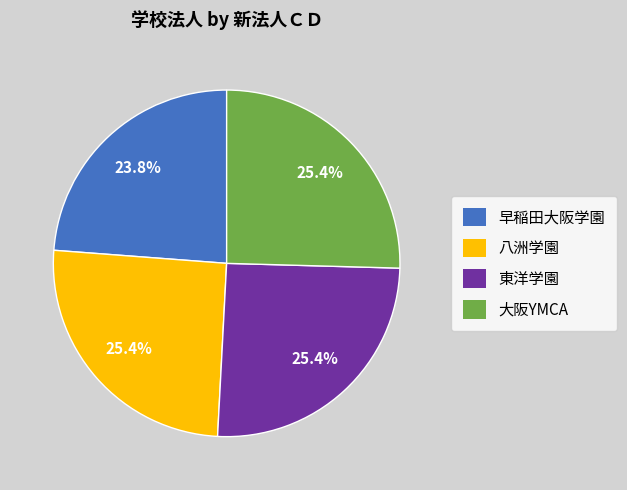

Does 八洲学園 represent more than half of the total?

No